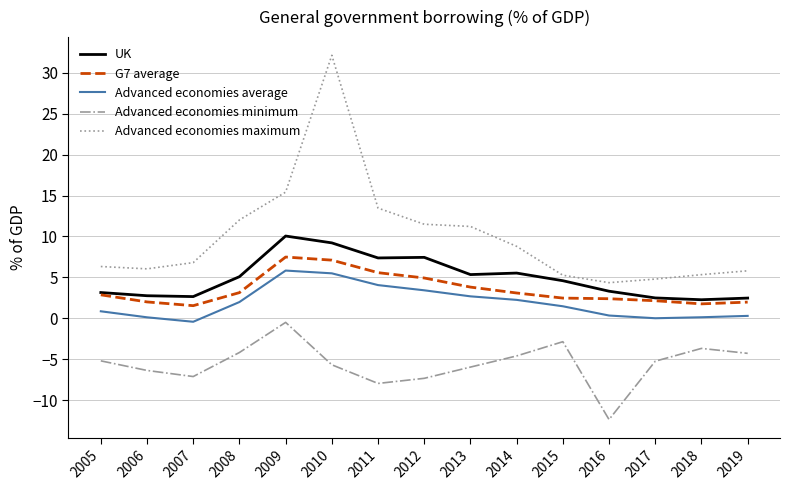

Rank the series by their maximum value, from highest to lowest.

Advanced economies maximum, UK, G7 average, Advanced economies average, Advanced economies minimum